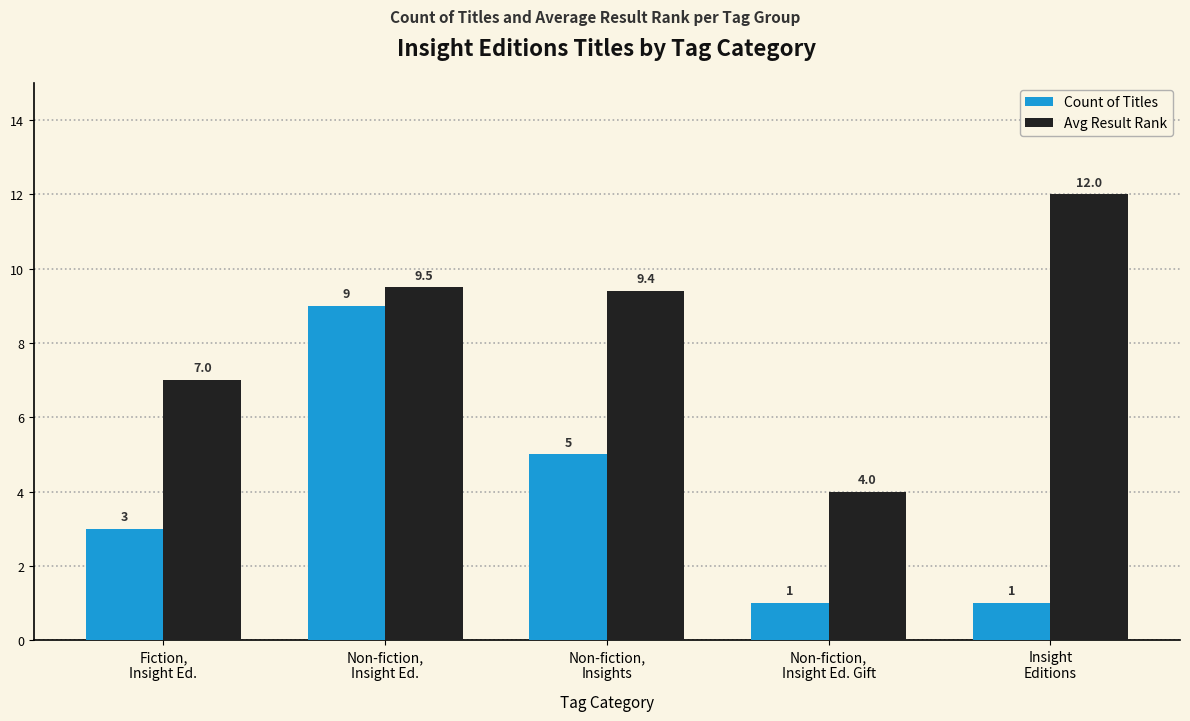

Between Fiction,
Insight Ed. and Insight
Editions, which series saw the biggest shift?

Avg Result Rank